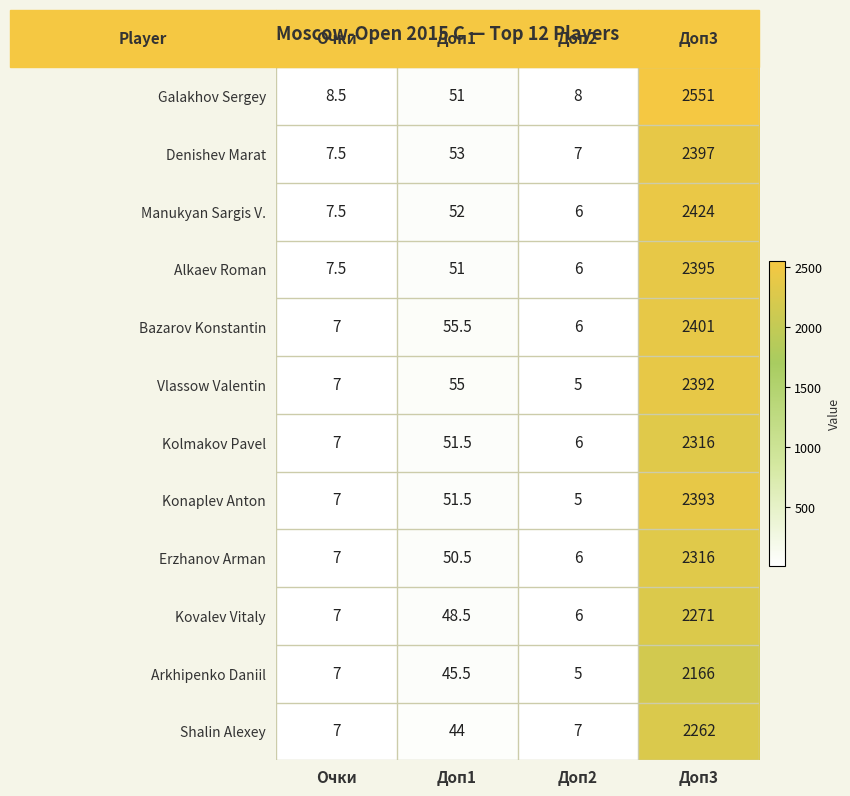

What is the total value across all series at Доп3?

28284.0